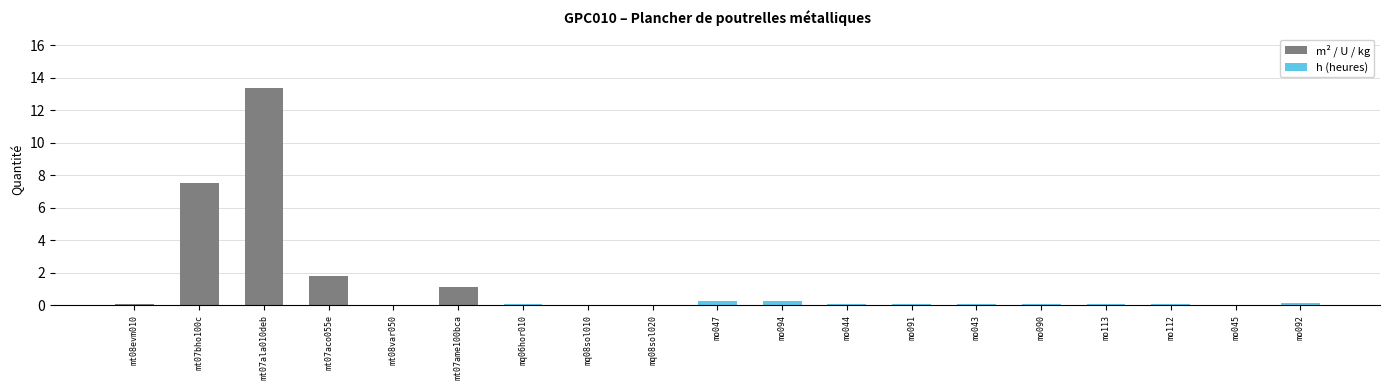

What is the maximum value shown in the chart?

13.4